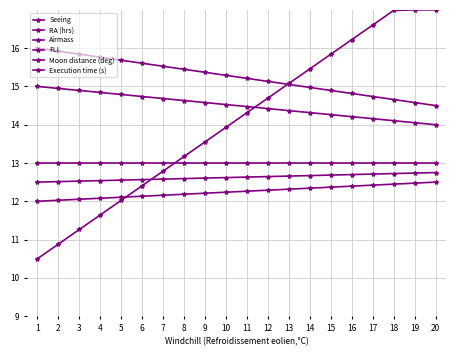

How many distinct data groups are displayed?

6